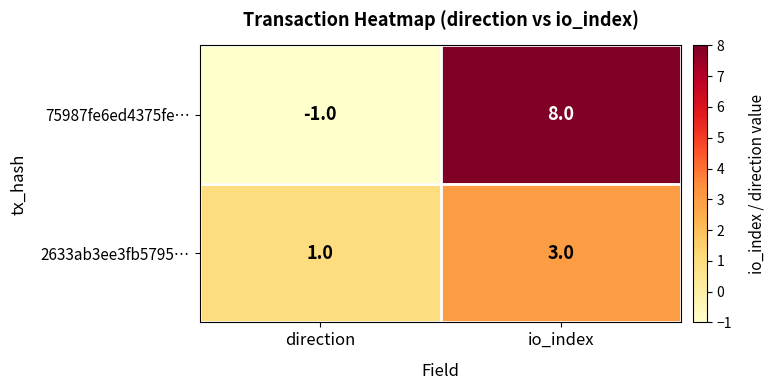

Is it true that 75987fe6ed4375fe… equals -1 at direction?

True